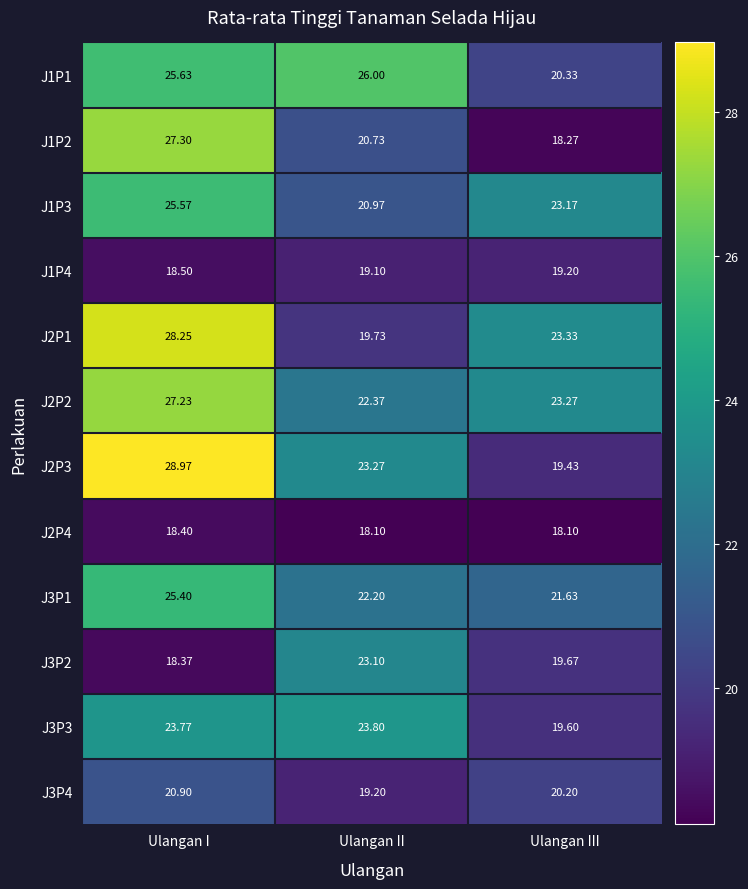

What is the greatest value displayed?

29.0